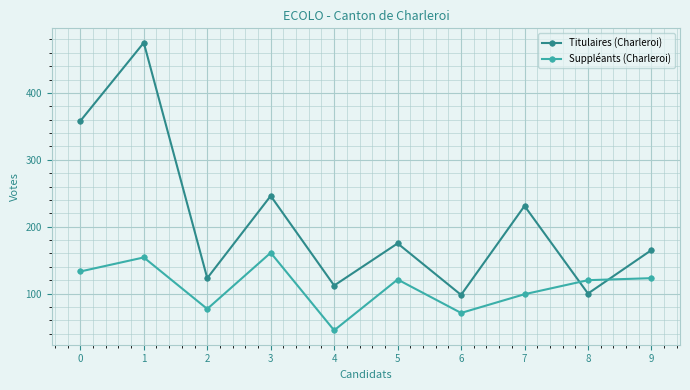

Which series changed the most between 0 and 4?

Titulaires (Charleroi)